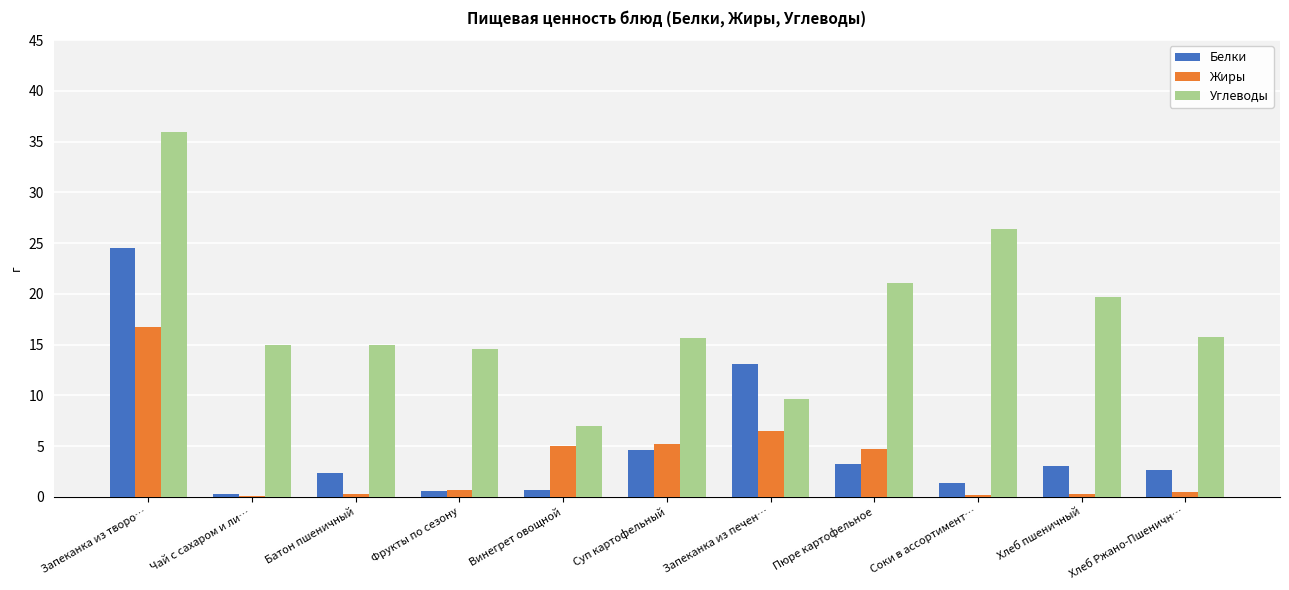

What is the maximum value shown in the chart?

36.0